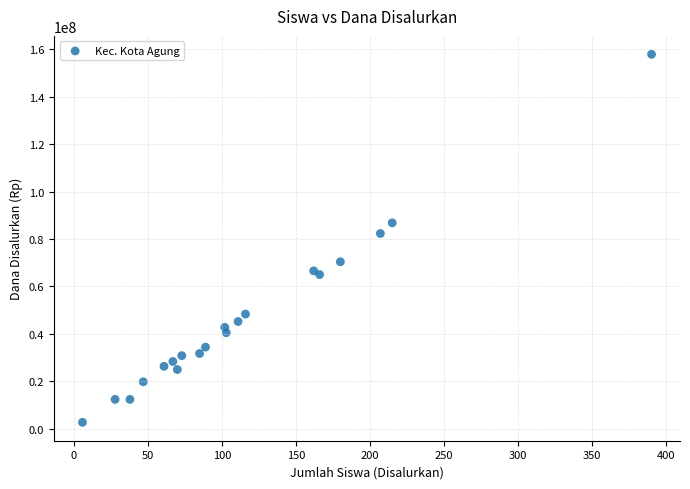

What Y value in the scatter plot is closest to 80325000?

82350000